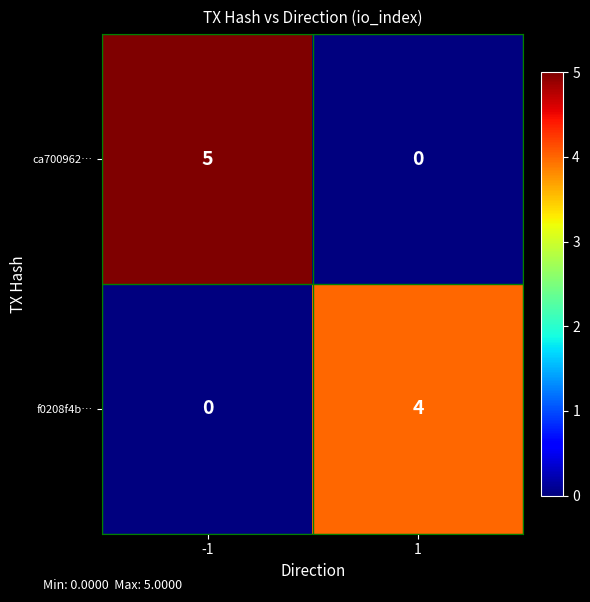

What is the spread (max minus min) of values at -1?

5